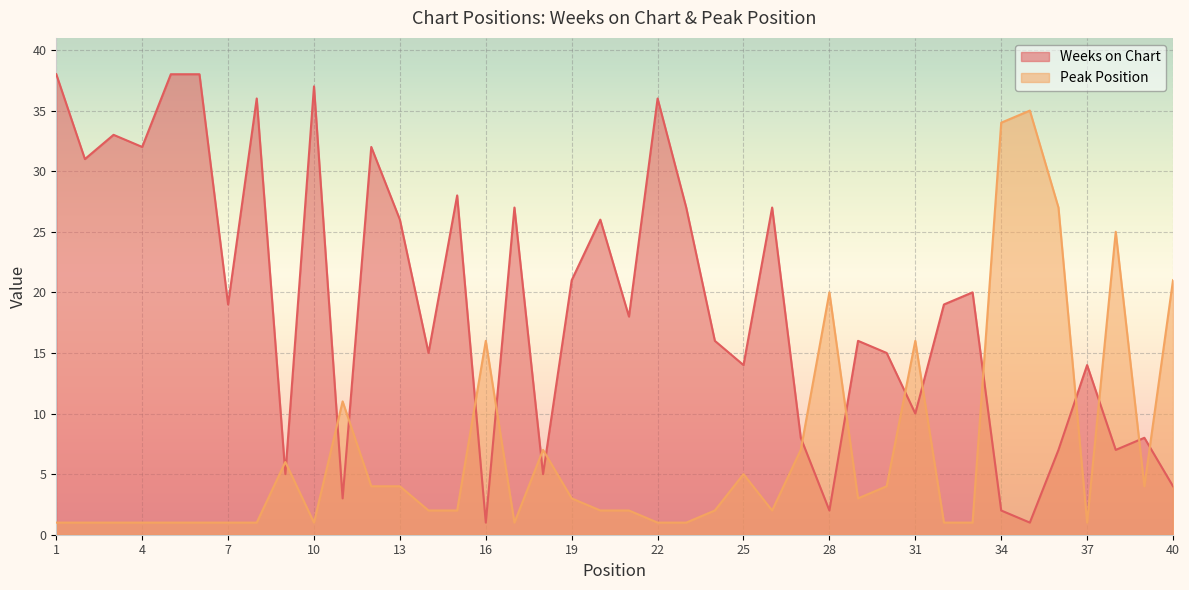

What is the difference between the Peak Position values at 19 and 16?

13